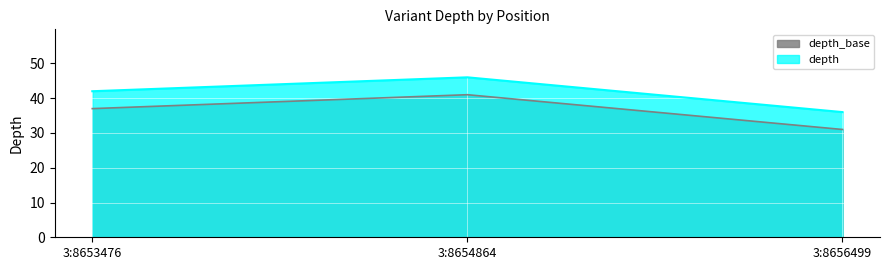

Reading left to right, extract all data points from this chart.

37	41	31